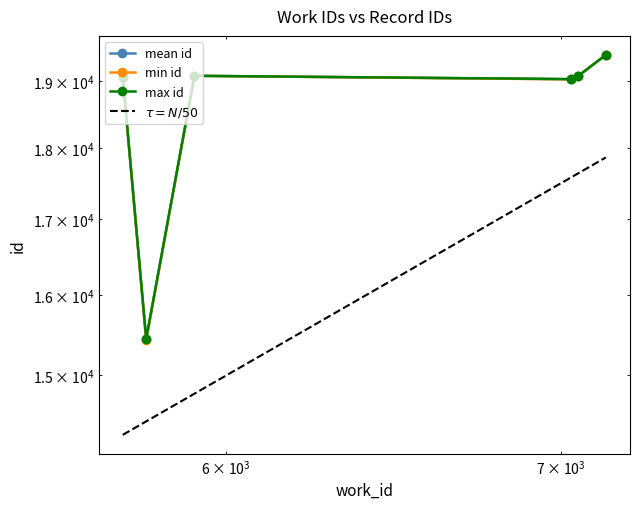

True or false: $\tau = N/50$ and max id intersect in this chart.

False